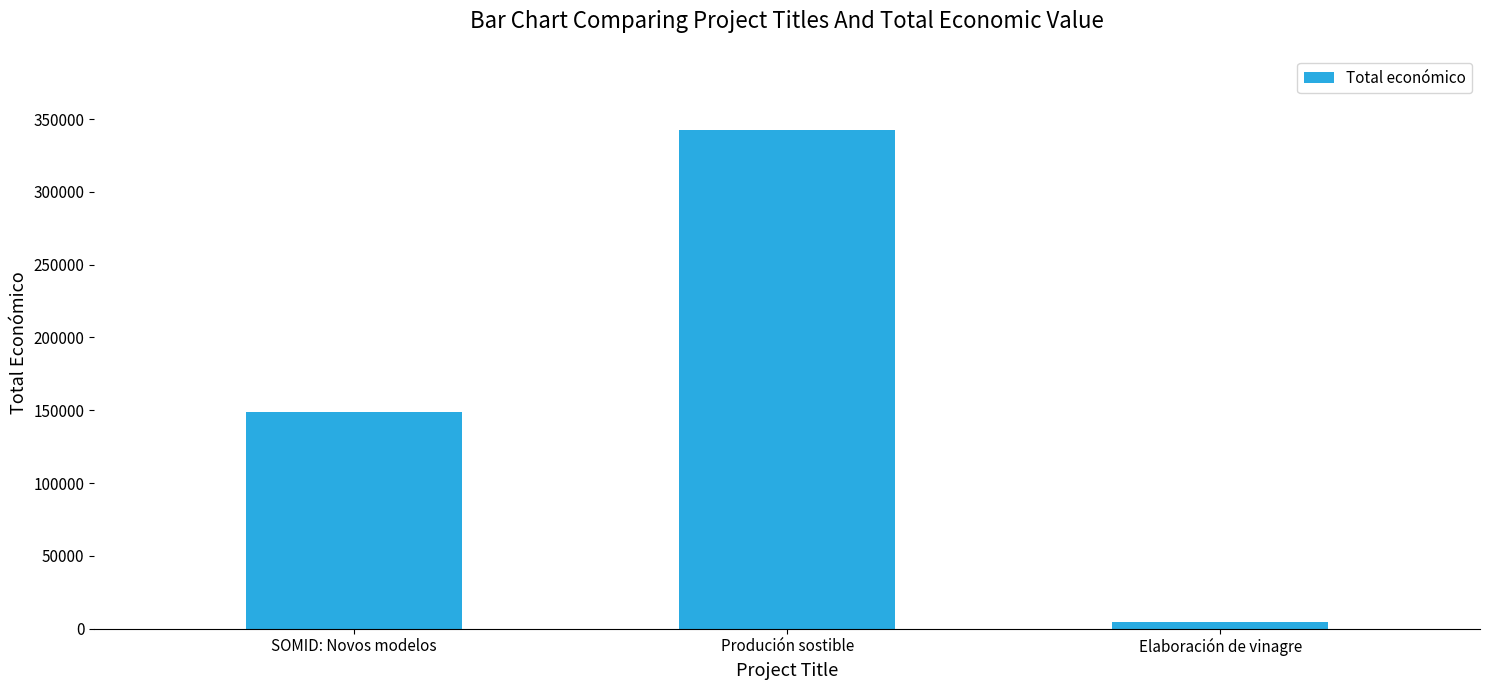

What is the value of the 3rd bar from the left?

4800